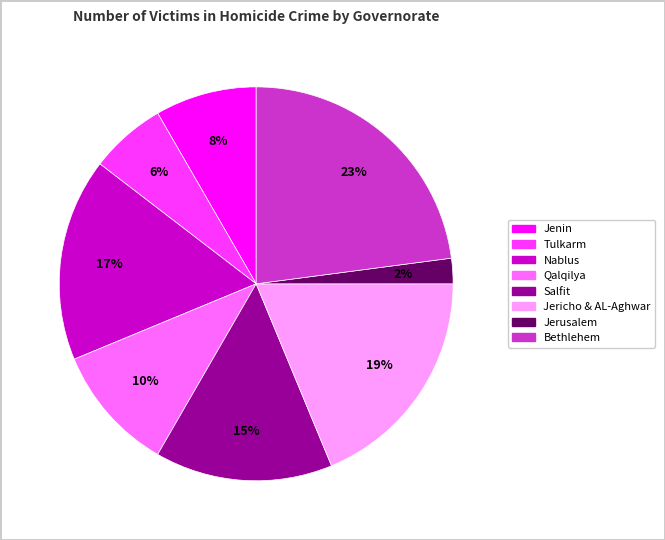

To the nearest percent, what is the average slice percentage?

12%